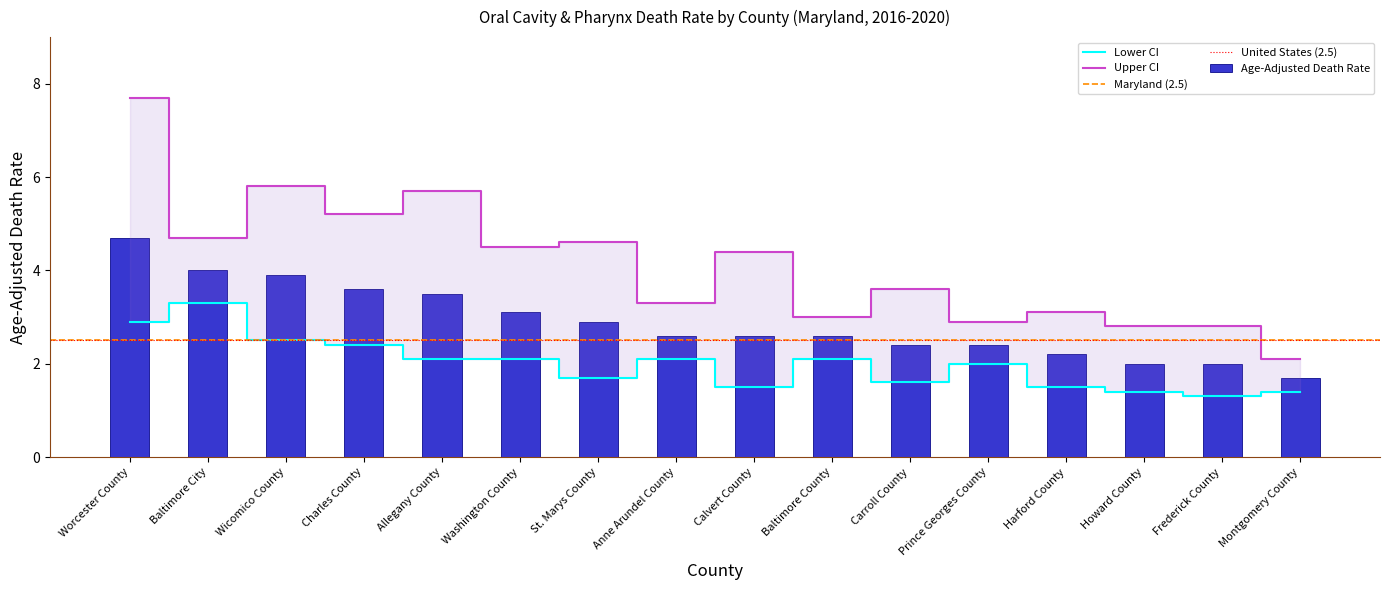

Are the bars horizontal?

No